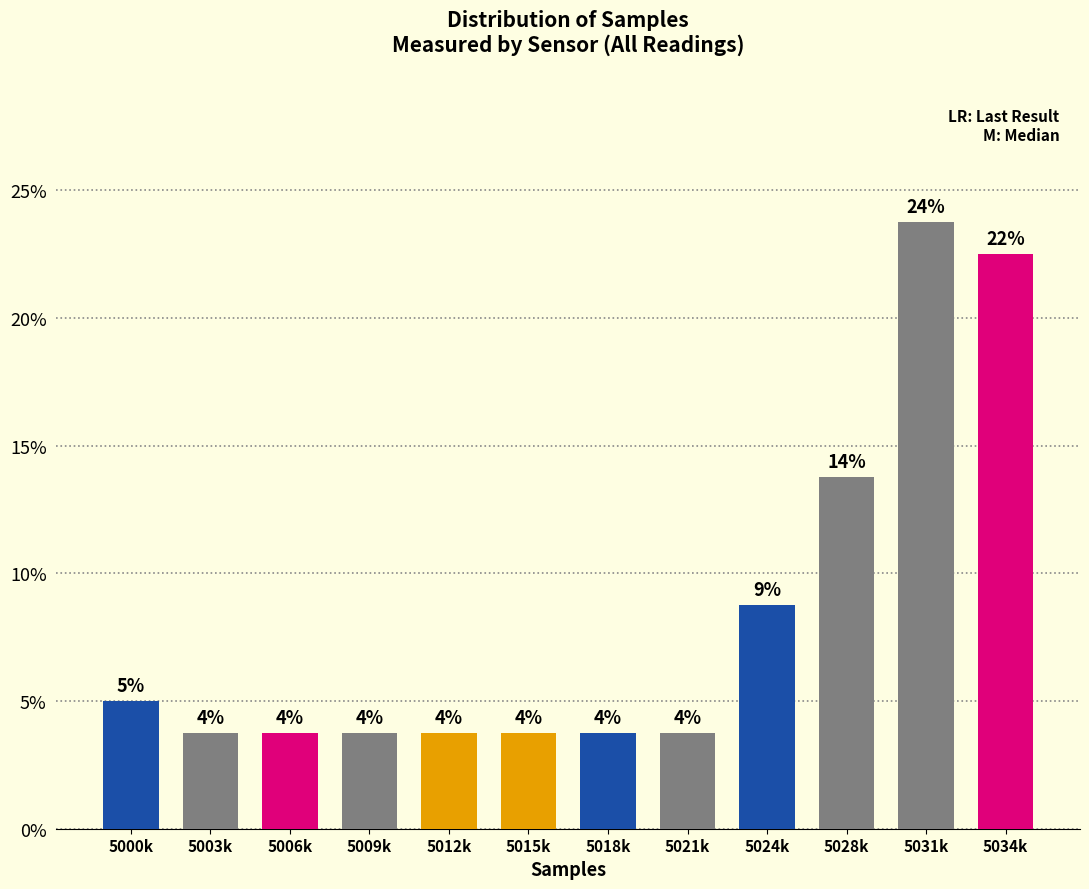

Are the bars horizontal?

No